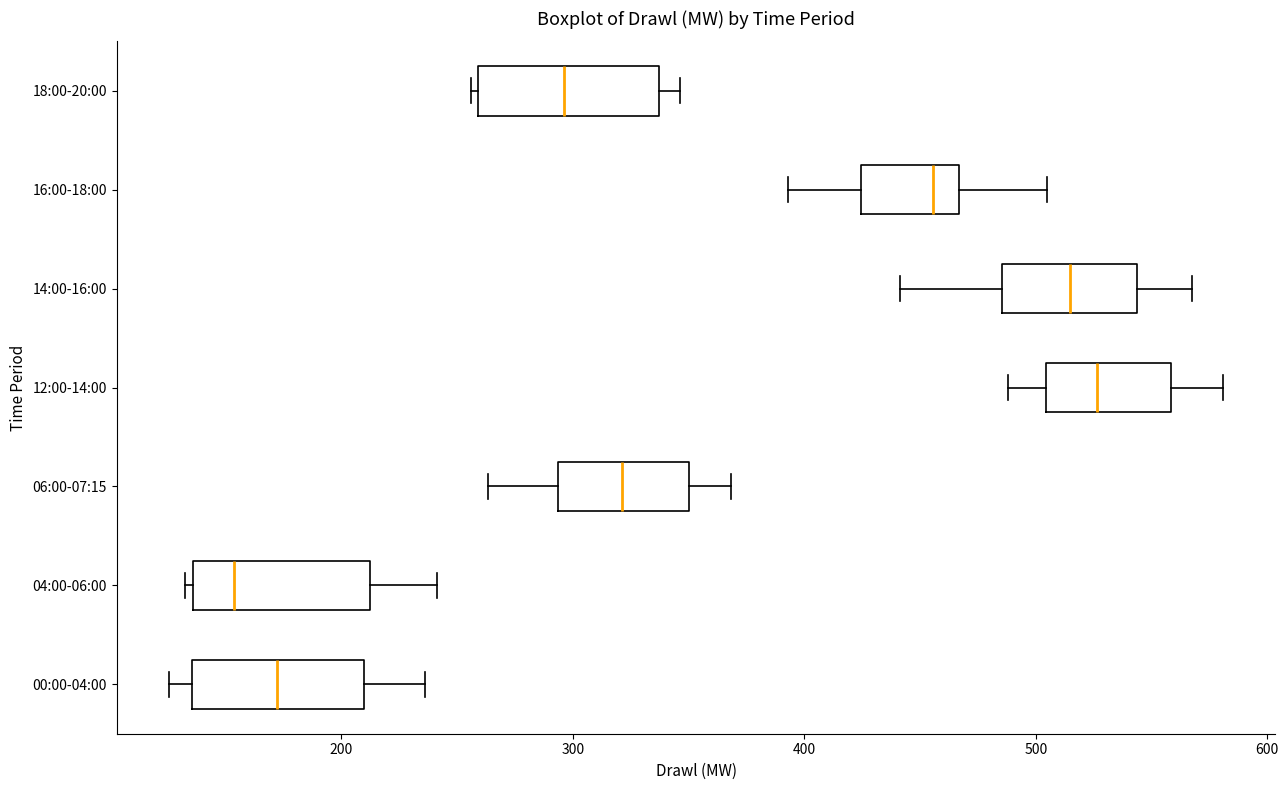

Where does the median line of the box for 12:00-14:00 sit on the x-axis? The values are not printed on the chart, so give them approximately, as read against the axis.

530